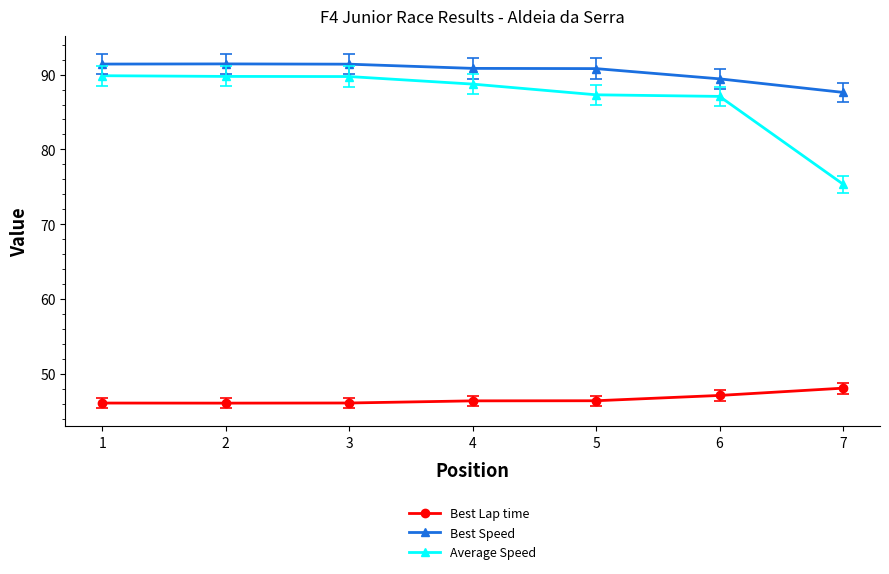

True or false: Best Lap time and Best Speed cross at least once.

False